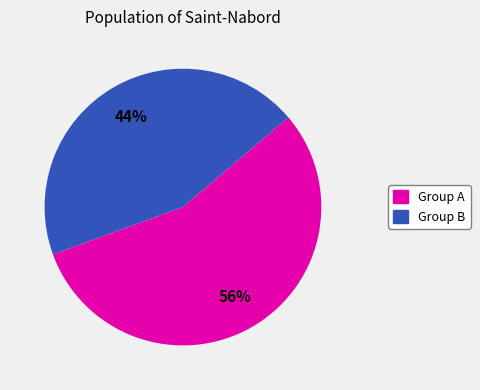

To the nearest percent, what is the average slice percentage?

50%